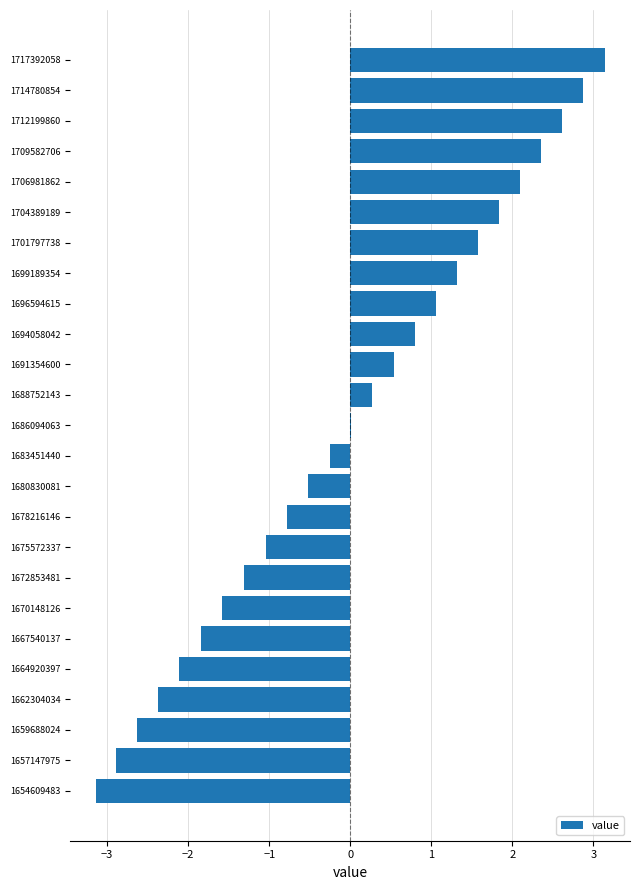

How many categories are shown in the chart?

25